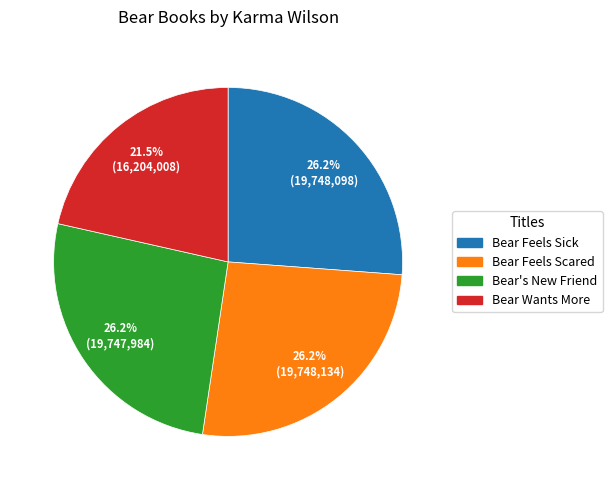

Do Bear's New Friend and Bear Feels Scared together represent more than half of the pie?

Yes